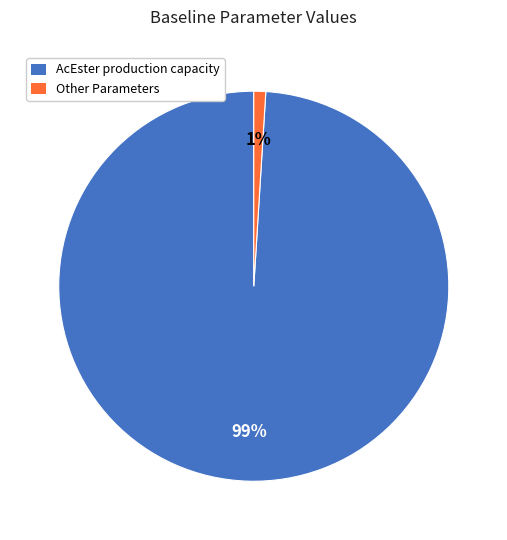

To the nearest percent, what is the difference between the largest and smallest slice percentages?

98%